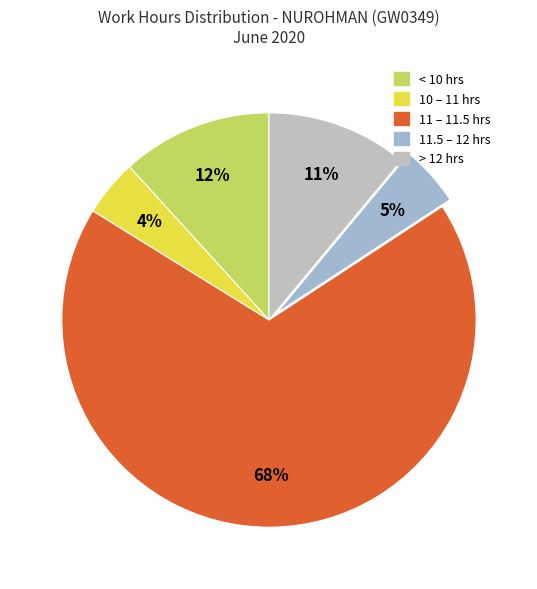

Is there a majority slice in this chart?

Yes